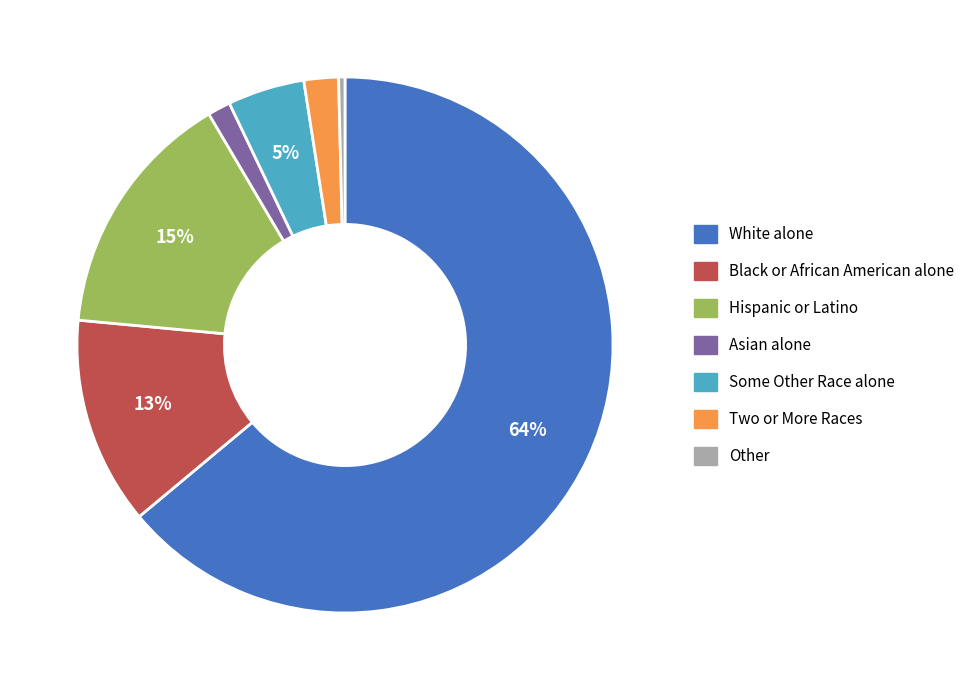

Combined, do Two or More Races and White alone account for over 50%?

Yes